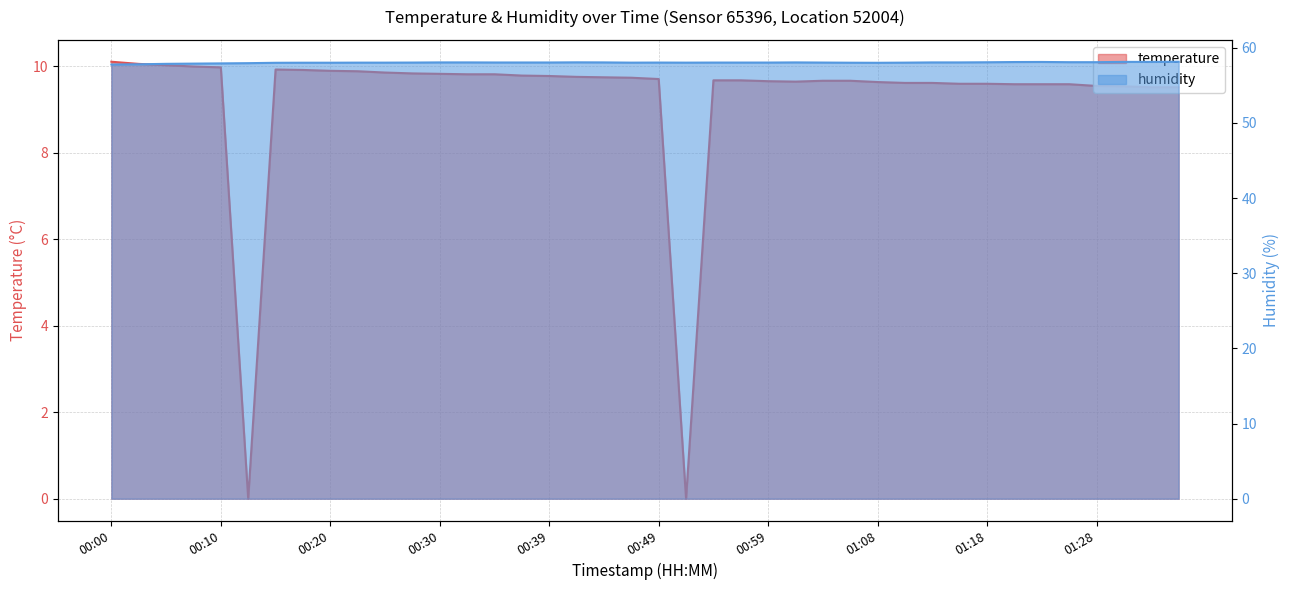

Reading left to right, list all the values displayed in this chart.

temperature: 00:00=10.1	00:03=10.1	00:05=10.0	00:08=10.0	00:10=10.0	00:12=0.0	00:15=9.9	00:17=9.9	00:20=9.9	00:22=9.9	00:25=9.9	00:27=9.8	00:30=9.8	00:32=9.8	00:34=9.8	00:37=9.8	00:39=9.8	00:42=9.8	00:44=9.8	00:47=9.7	00:49=9.7	00:51=0.0	00:54=9.7	00:56=9.7	00:59=9.7	01:01=9.7	01:04=9.7	01:06=9.7	01:08=9.6	01:11=9.6	01:13=9.6	01:16=9.6	01:18=9.6	01:21=9.6	01:23=9.6	01:26=9.6	01:28=9.6	01:30=9.5	01:33=9.5	01:35=9.5
humidity: 00:00=57.8	00:03=57.8	00:05=57.9	00:08=57.9	00:10=57.9	00:12=58.0	00:15=58.0	00:17=58.0	00:20=58.0	00:22=58.0	00:25=58.0	00:27=58.0	00:30=58.1	00:32=58.1	00:34=58.0	00:37=58.0	00:39=58.0	00:42=58.1	00:44=58.1	00:47=58.0	00:49=58.0	00:51=58.0	00:54=58.0	00:56=58.0	00:59=58.0	01:01=58.1	01:04=58.0	01:06=58.0	01:08=58.0	01:11=58.0	01:13=58.1	01:16=58.1	01:18=58.1	01:21=58.1	01:23=58.1	01:26=58.1	01:28=58.1	01:30=58.1	01:33=58.1	01:35=58.1